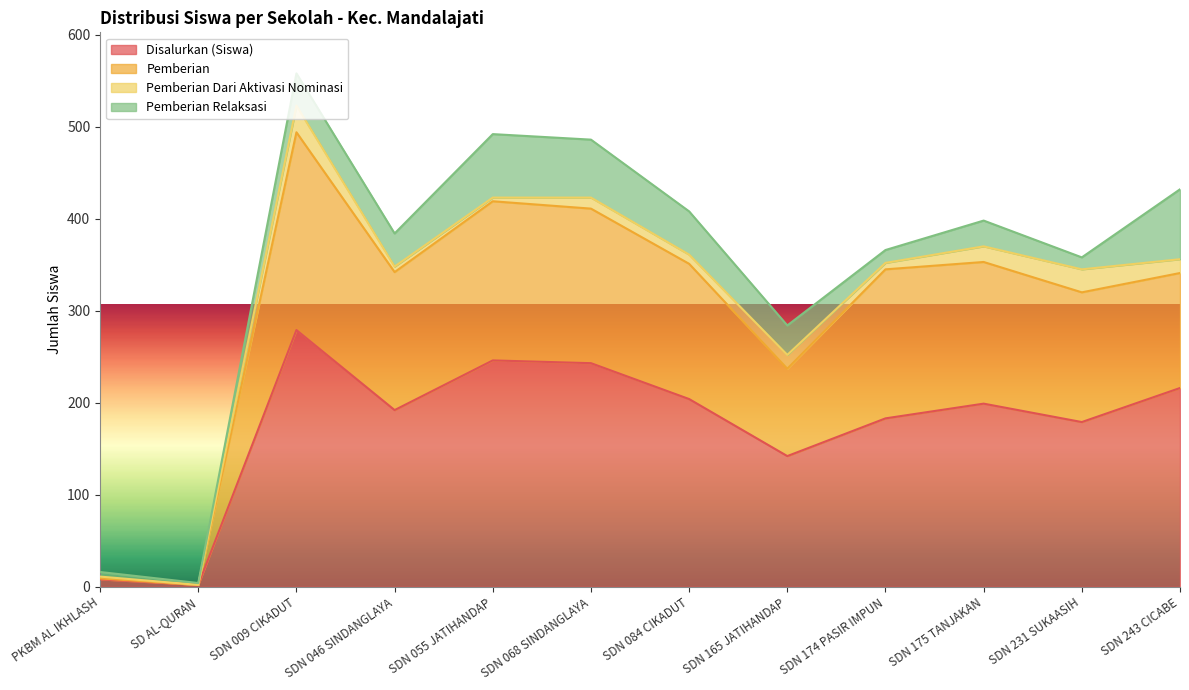

Which category has the lowest value across all series?

SD AL-QURAN